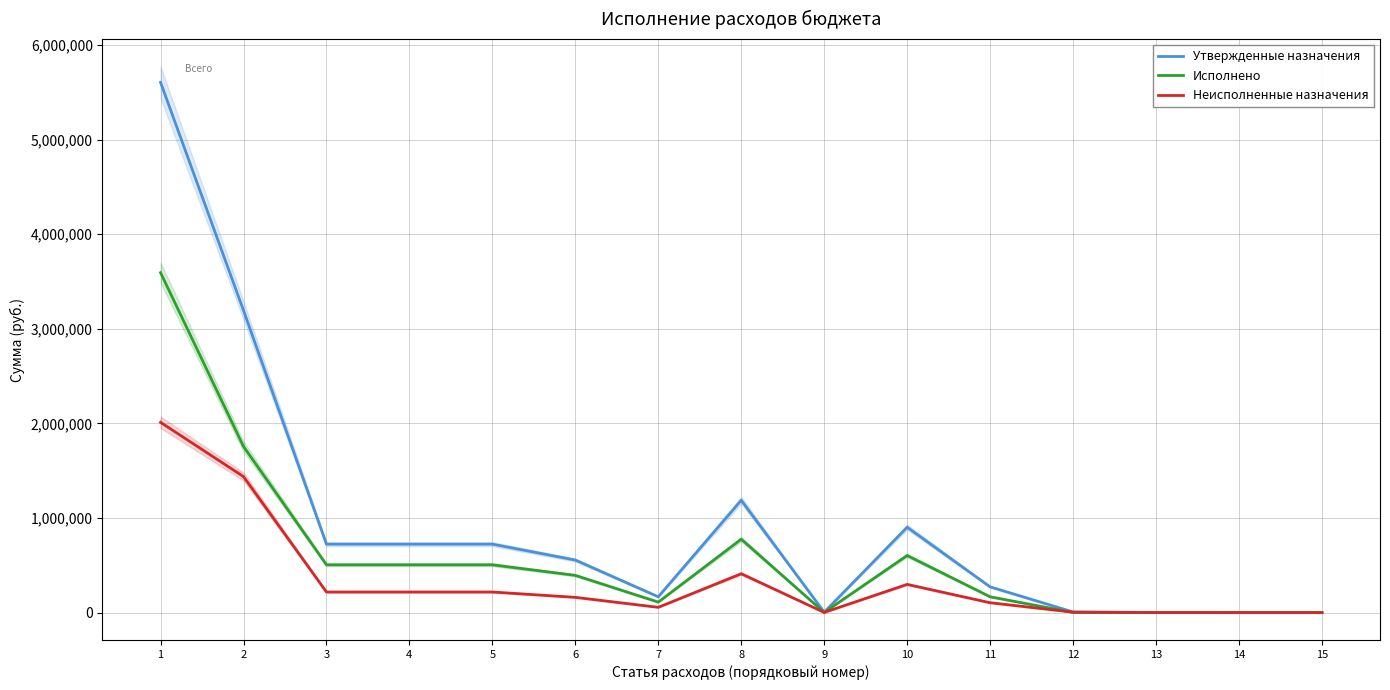

At 1, list the series in order from smallest to largest.

Неисполненные назначения, Исполнено, Утвержденные назначения